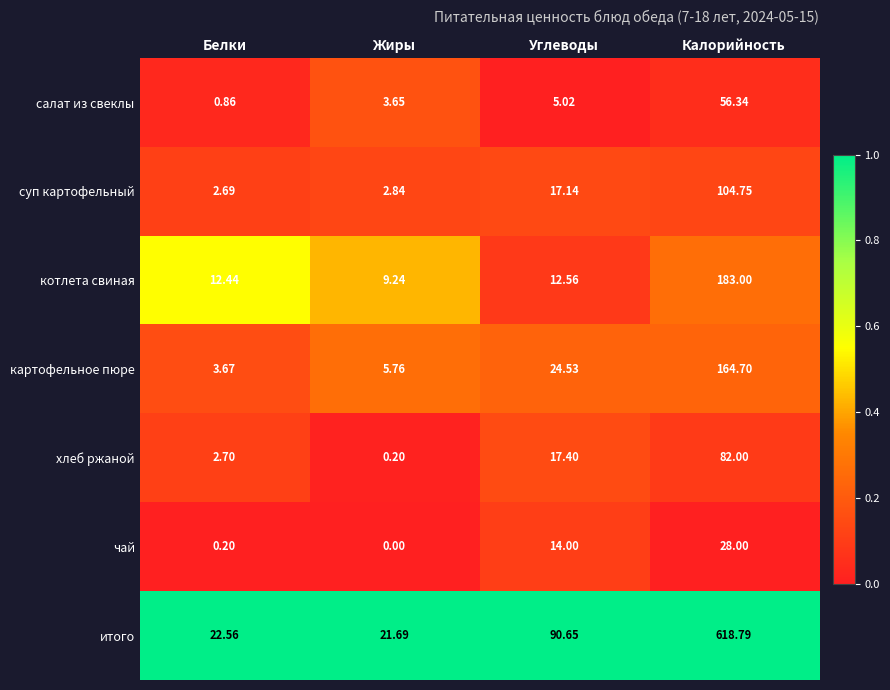

At which label does итого first exceed 90?

Углеводы